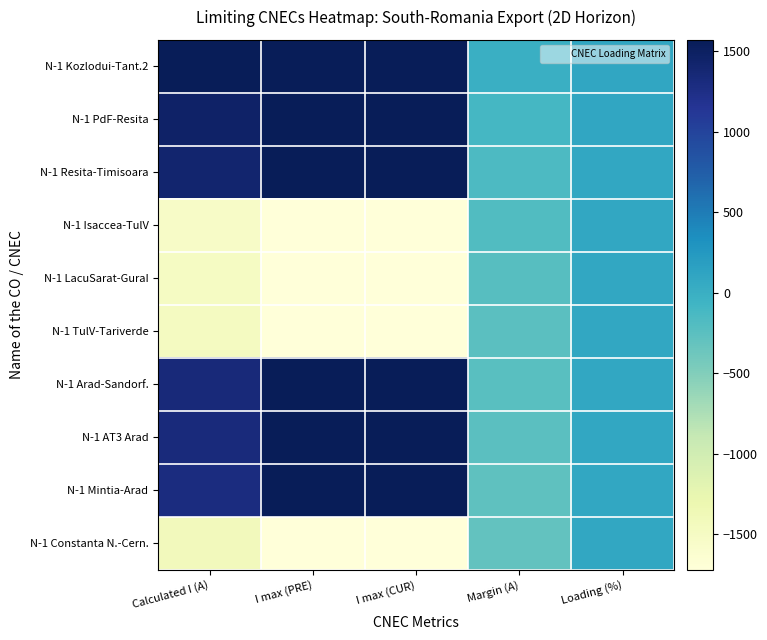

Reading left to right, extract all data points from this chart.

N-1 Kozlodui-Tant.2: Calculated I (A)=1565	I max (PRE)=1570	I max (CUR)=1570	Margin (A)=-5	Loading (%)=100
N-1 PdF-Resita: Calculated I (A)=1457	I max (PRE)=1570	I max (CUR)=1570	Margin (A)=-113	Loading (%)=93
N-1 Resita-Timisoara: Calculated I (A)=1410	I max (PRE)=1570	I max (CUR)=1570	Margin (A)=-160	Loading (%)=90
N-1 Isaccea-TulV: Calculated I (A)=-1538	I max (PRE)=-1722	I max (CUR)=-1722	Margin (A)=-184	Loading (%)=89
N-1 LacuSarat-GuraI: Calculated I (A)=-1498	I max (PRE)=-1722	I max (CUR)=-1722	Margin (A)=-224	Loading (%)=87
N-1 TulV-Tariverde: Calculated I (A)=-1477	I max (PRE)=-1722	I max (CUR)=-1722	Margin (A)=-245	Loading (%)=86
N-1 Arad-Sandorf.: Calculated I (A)=1332	I max (PRE)=1570	I max (CUR)=1570	Margin (A)=-238	Loading (%)=85
N-1 AT3 Arad: Calculated I (A)=1319	I max (PRE)=1570	I max (CUR)=1570	Margin (A)=-251	Loading (%)=84
N-1 Mintia-Arad: Calculated I (A)=1297	I max (PRE)=1570	I max (CUR)=1570	Margin (A)=-273	Loading (%)=83
N-1 Constanta N.-Cern.: Calculated I (A)=-1421	I max (PRE)=-1722	I max (CUR)=-1722	Margin (A)=-301	Loading (%)=83